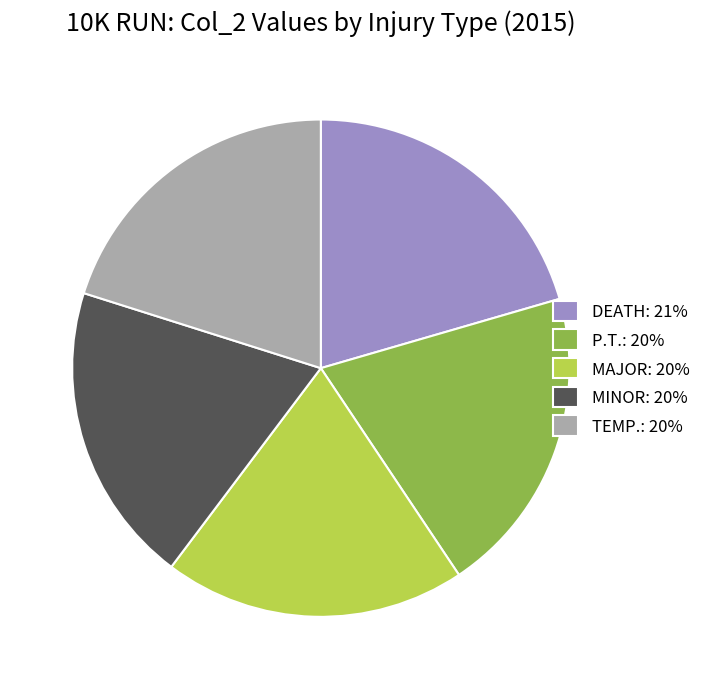

Which has a higher value, MINOR or DEATH?

DEATH